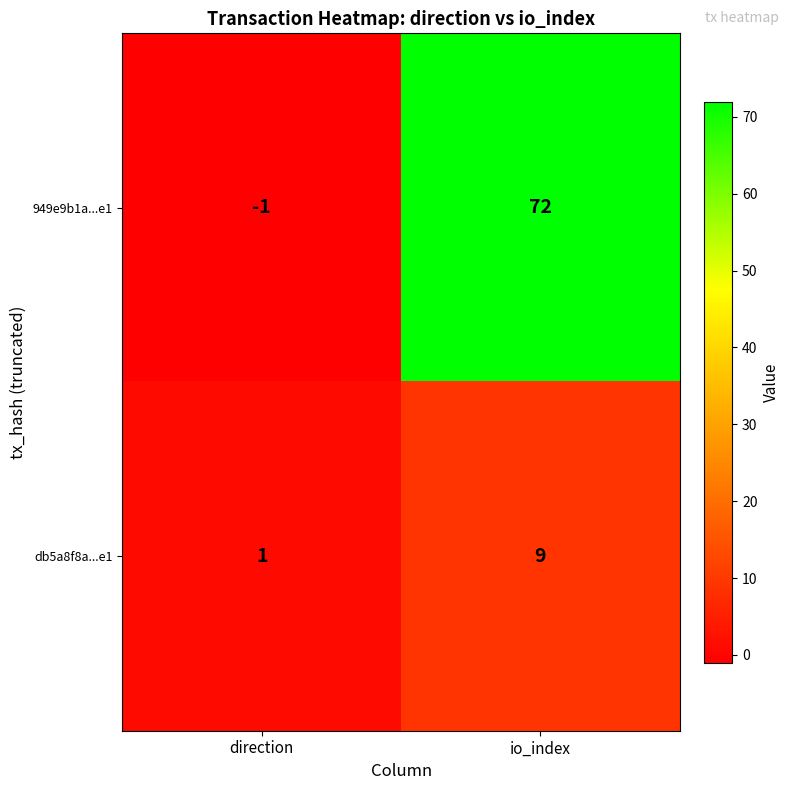

Rank the series at io_index from lowest to highest value.

db5a8f8a...e1, 949e9b1a...e1